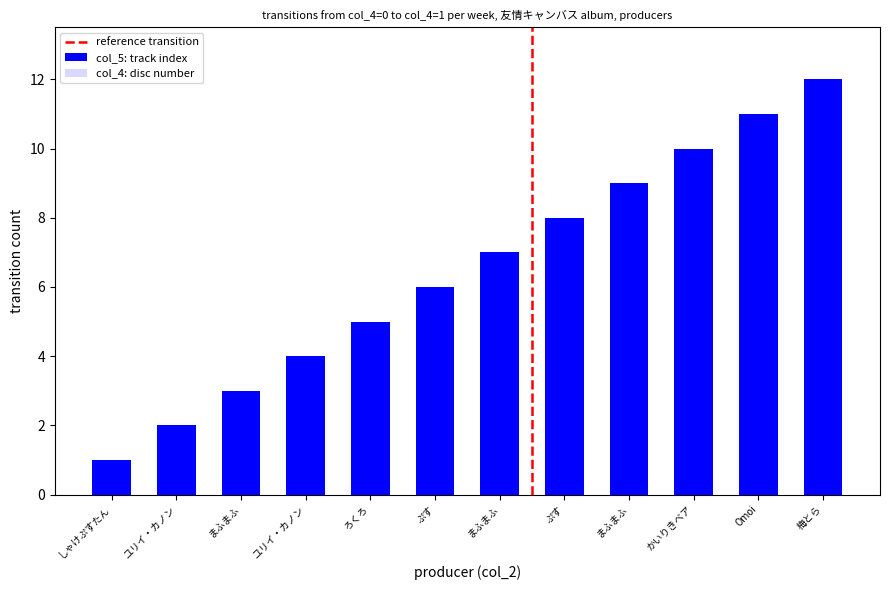

Count the number of categories in the chart.

12